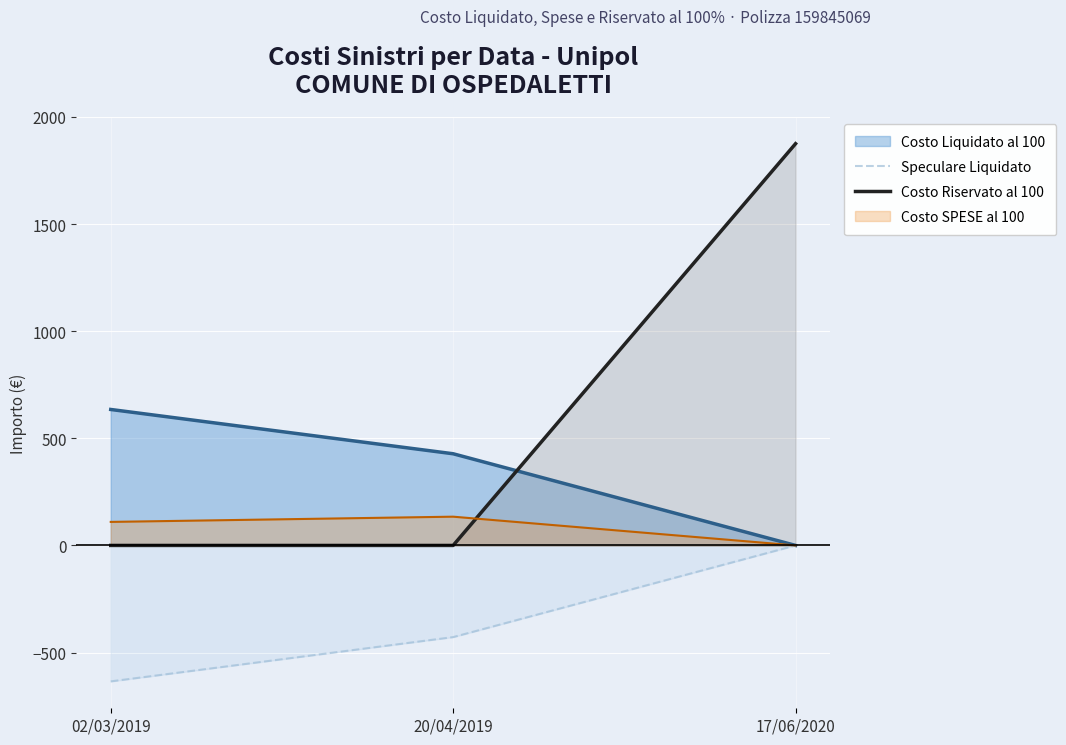

Which series has the largest range (max minus min)?

Costo Riservato al 100